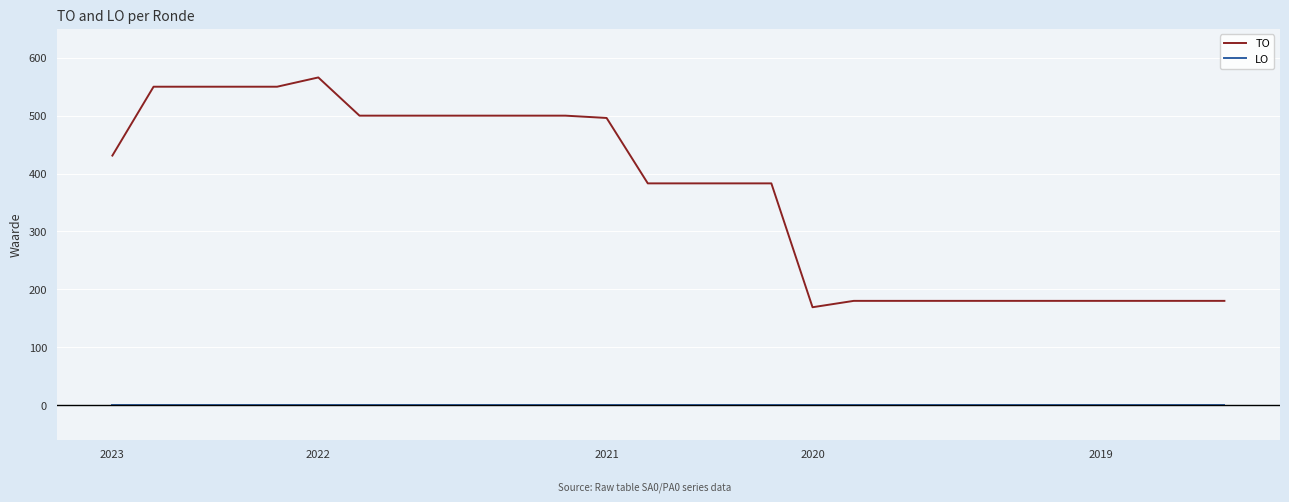

How many lines are shown in the chart?

2